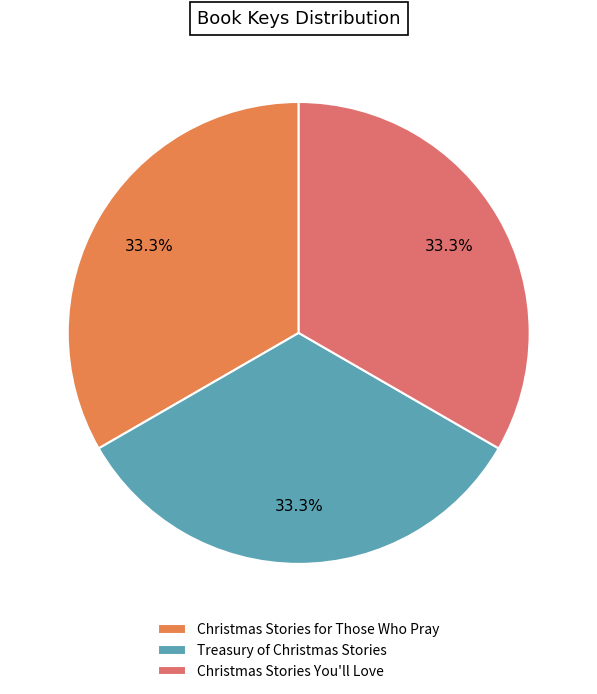

Which slice is the largest?

Christmas Stories for Those Who Pray